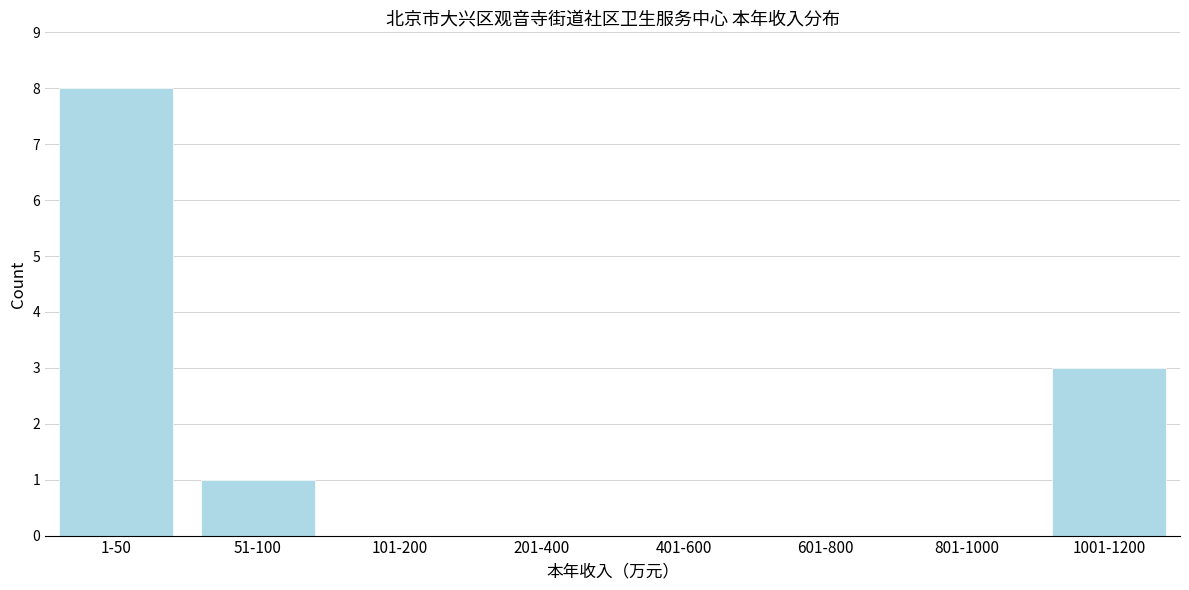

Reading left to right, transcribe all the data shown in this chart.

1-50=8	51-100=1	101-200=0	201-400=0	401-600=0	601-800=0	801-1000=0	1001-1200=3